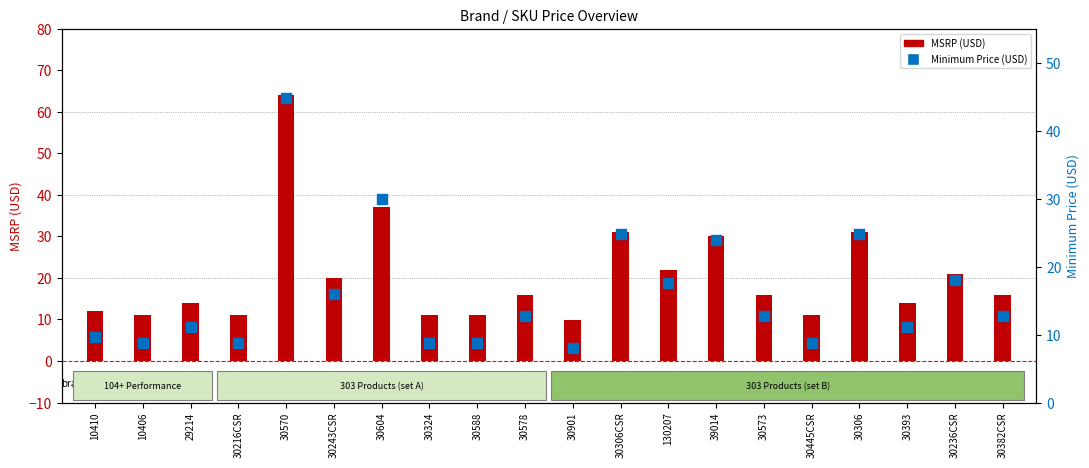

Which series has the largest total across all categories?

MSRP (USD)